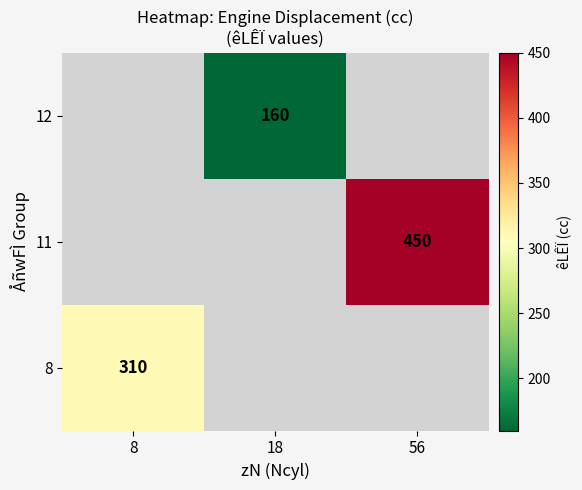

Is it true that 12 equals 235 at 18?

False